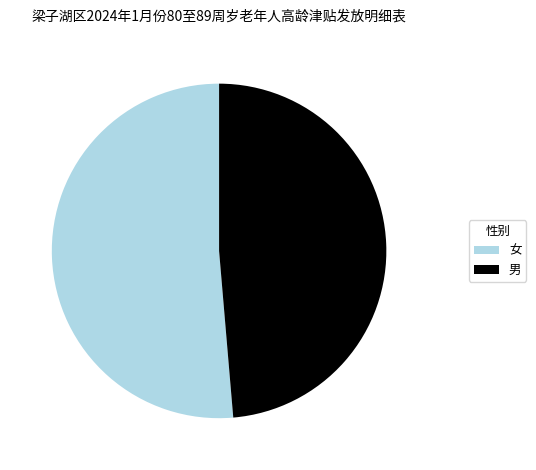

Which category accounts for the majority?

女